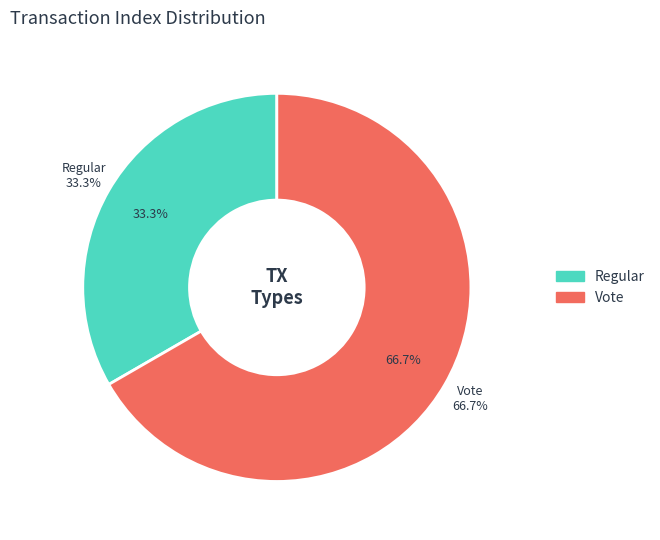

Which slice is the largest?

Vote